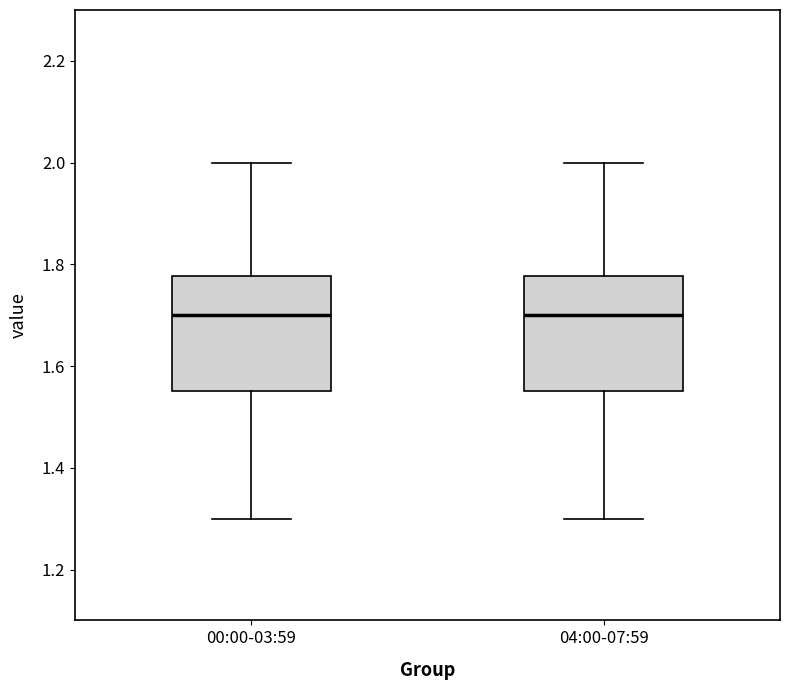

Where does the upper whisker of the box for 04:00-07:59 end on the y-axis? The values are not printed on the chart, so give them approximately, as read against the axis.

2.00